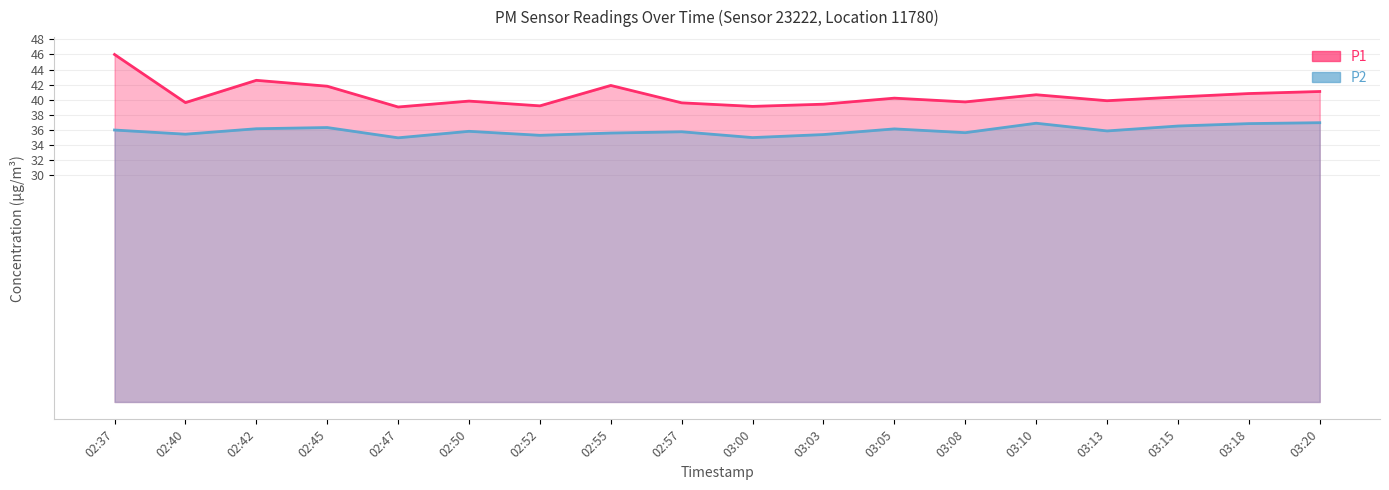

What is the label of the 15th point from the left?

03:13